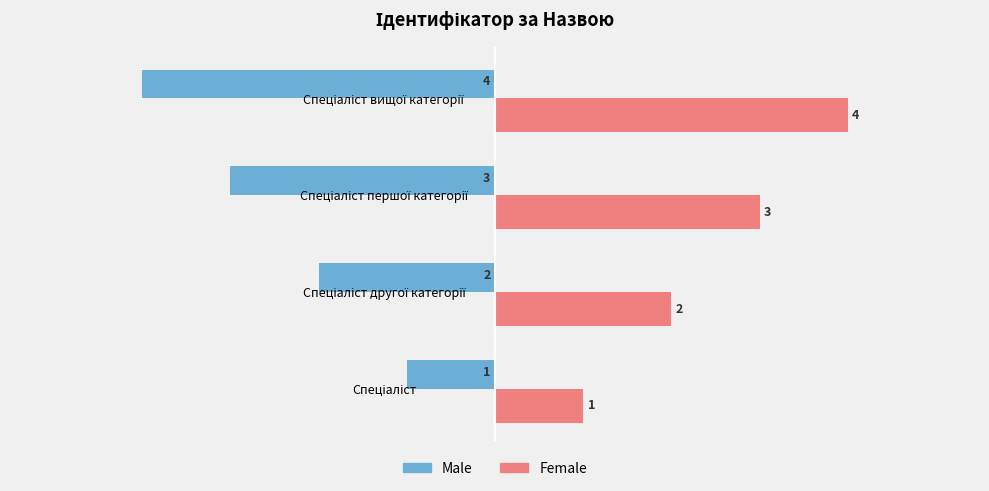

How many data points does each series have?

4